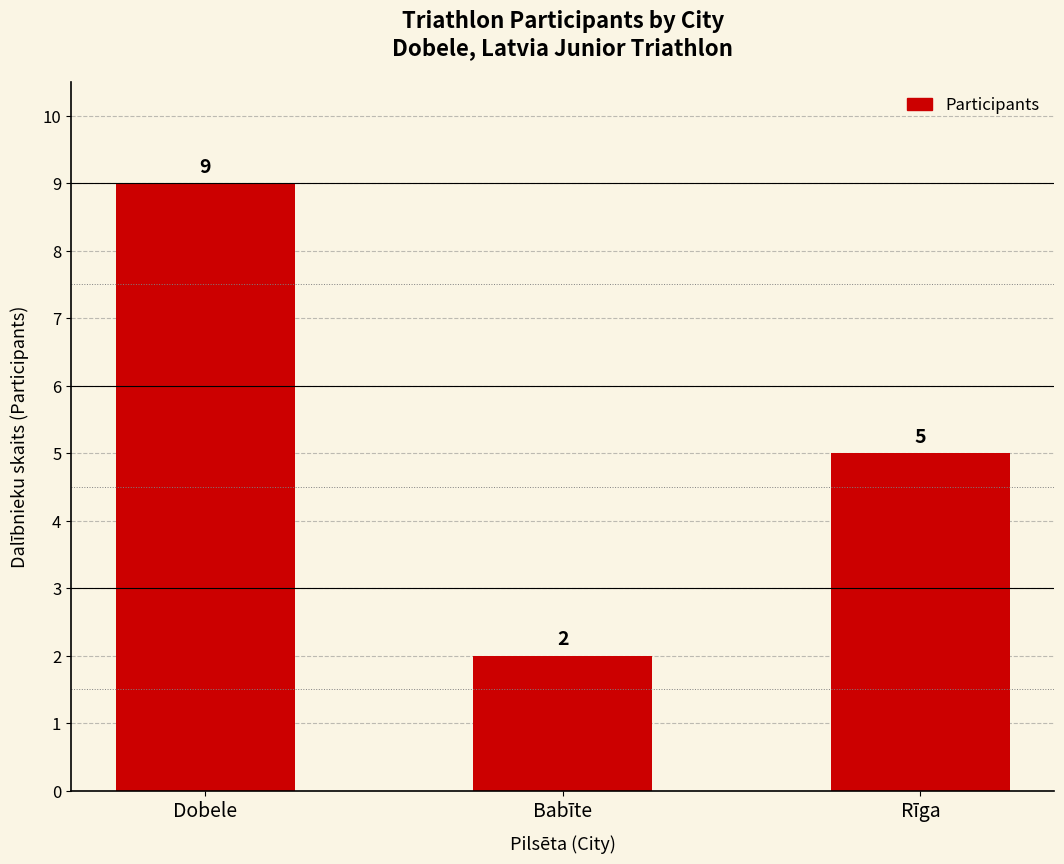

What is the value of the 1st bar from the left?

9